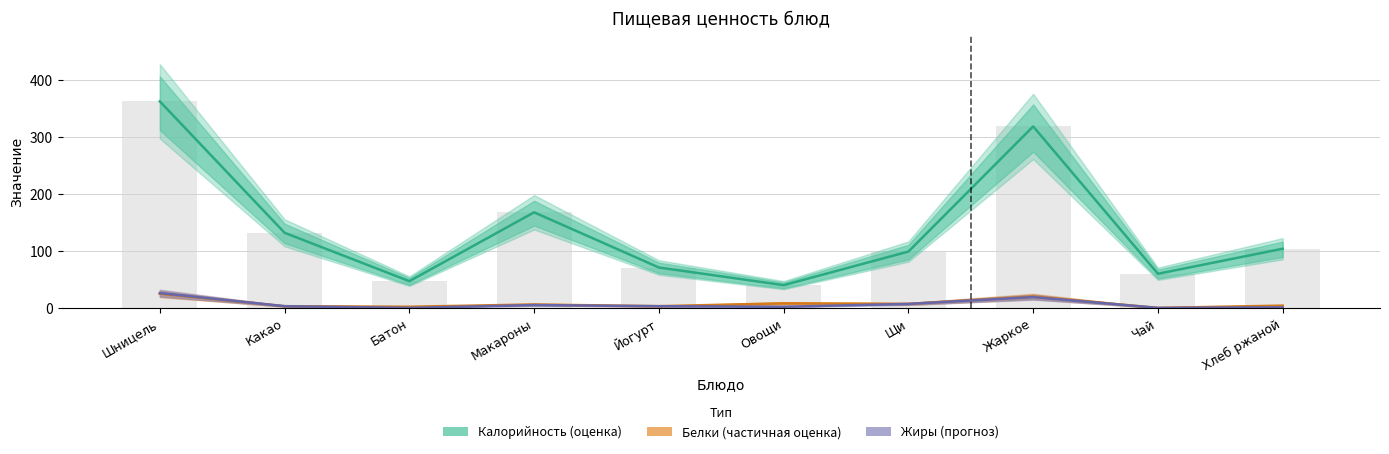

What is the sum of all Калорийность values?

1403